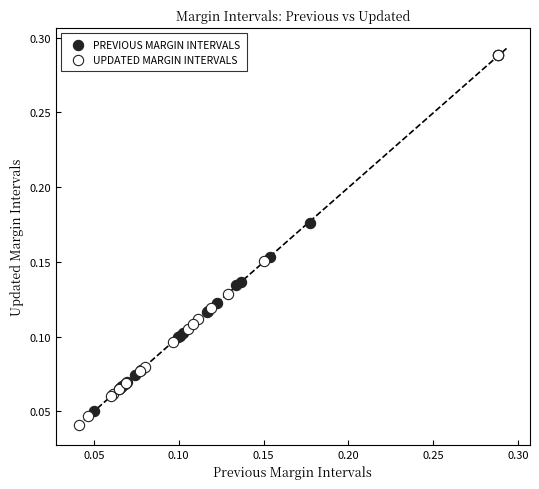

Which series contains the highest Y value?

UPDATED MARGIN INTERVALS